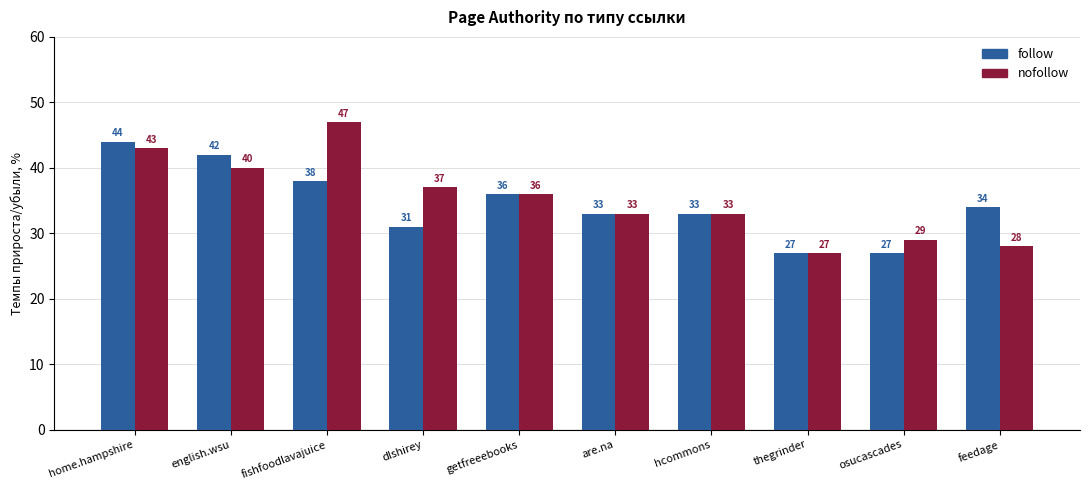

What are all the series names shown in the legend?

follow, nofollow